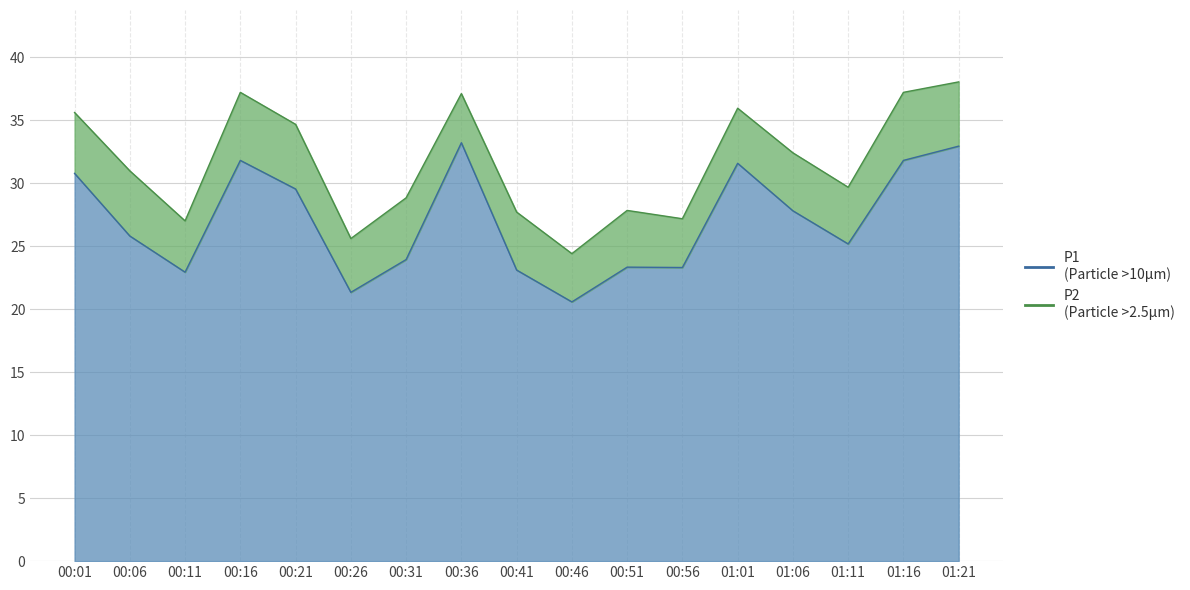

List the labels in order of value, largest first.

00:36, 01:21, 00:16, 01:16, 01:01, 00:01, 00:21, 01:06, 00:06, 01:11, 00:31, 00:51, 00:56, 00:41, 00:11, 00:26, 00:46